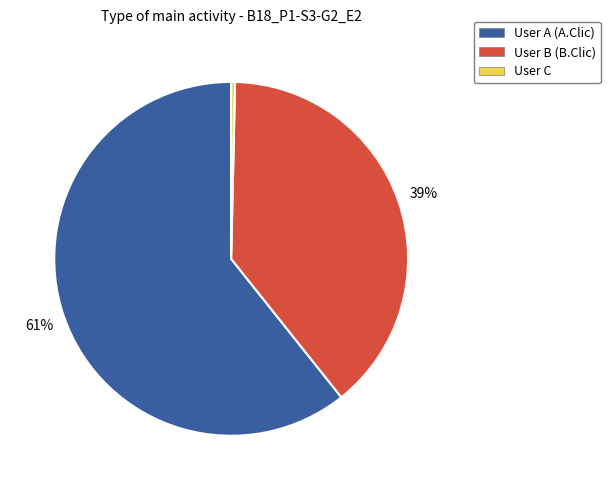

To the nearest percent, what percentage of the pie is User B (B.Clic)?

39%